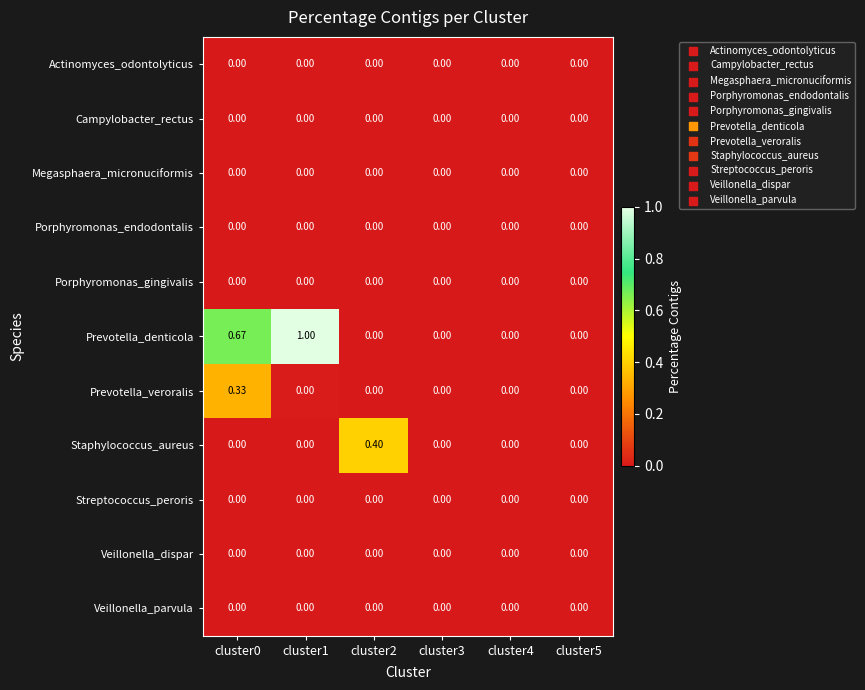

Which series has the largest total across all categories?

Prevotella_denticola